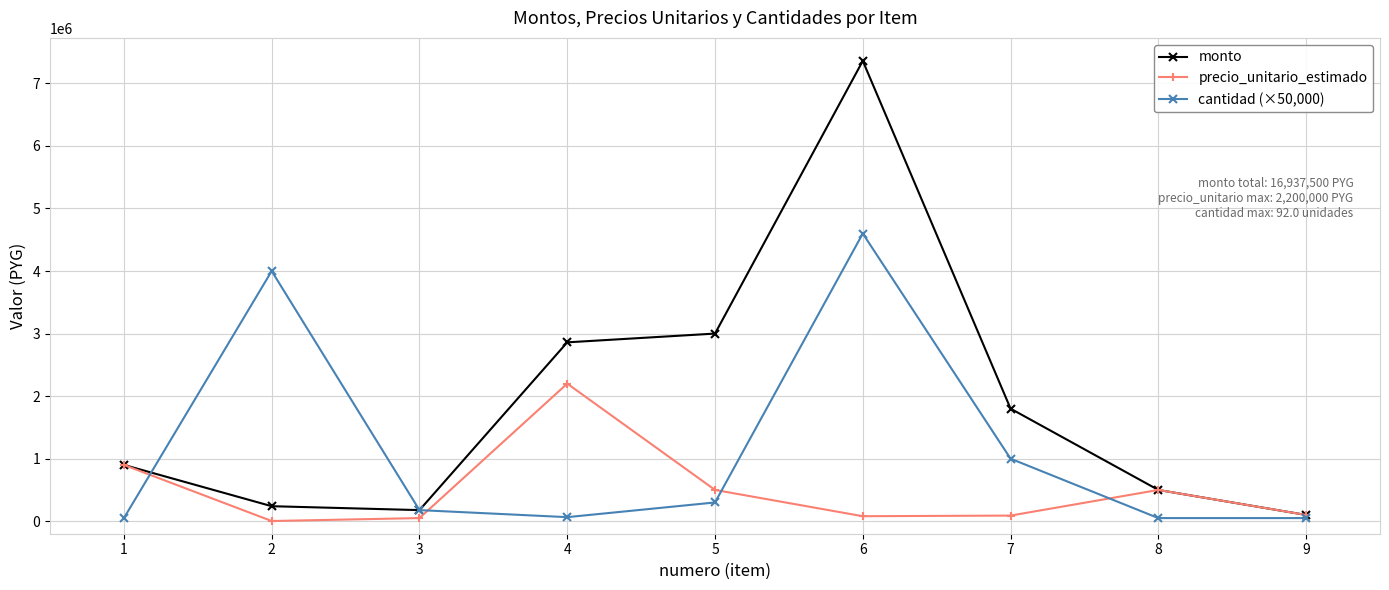

Rank the series by their maximum value, from lowest to highest.

precio_unitario_estimado, cantidad (×50,000), monto